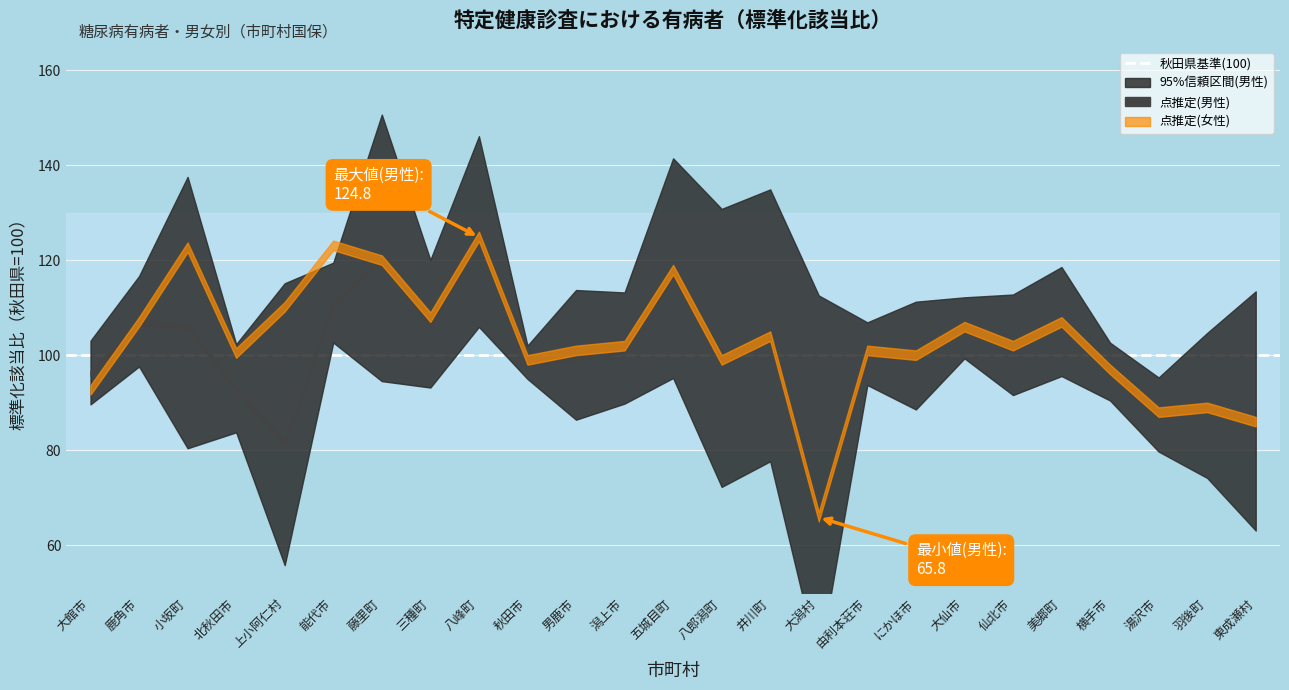

True or false: 95%上限(男性) and 点推定(男性) cross at least once.

False